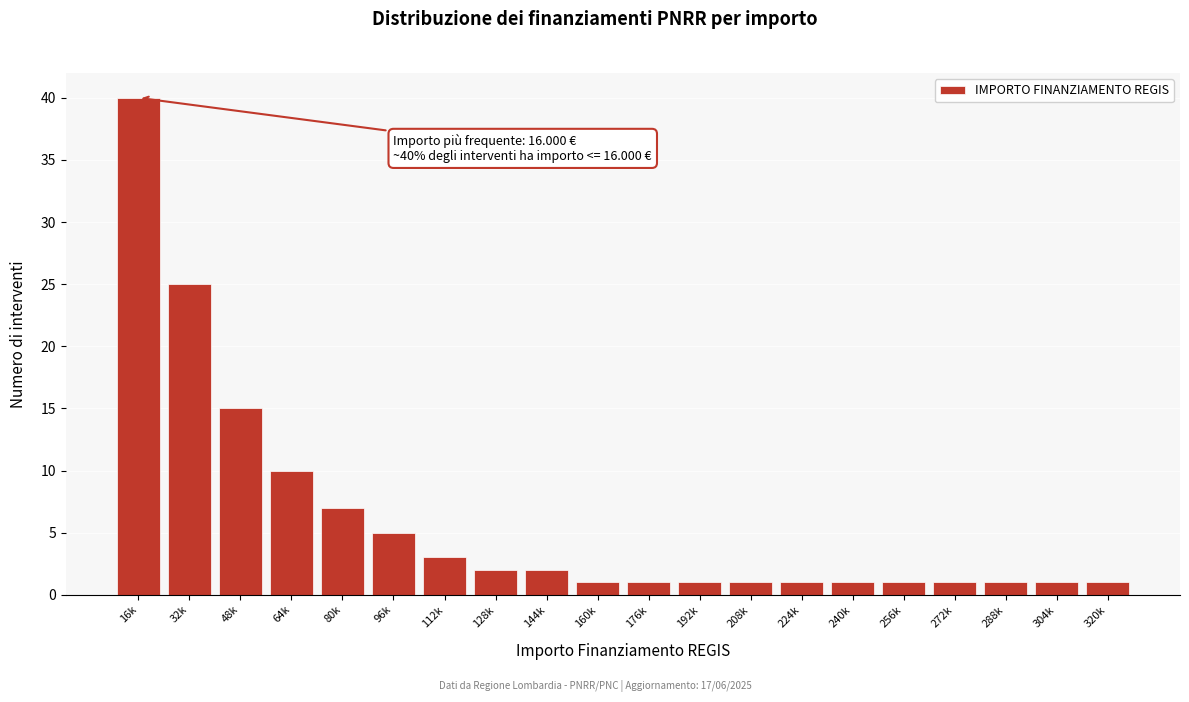

Reading right to left, what are all the values shown in this chart?

320k=1	304k=1	288k=1	272k=1	256k=1	240k=1	224k=1	208k=1	192k=1	176k=1	160k=1	144k=2	128k=2	112k=3	96k=5	80k=7	64k=10	48k=15	32k=25	16k=40